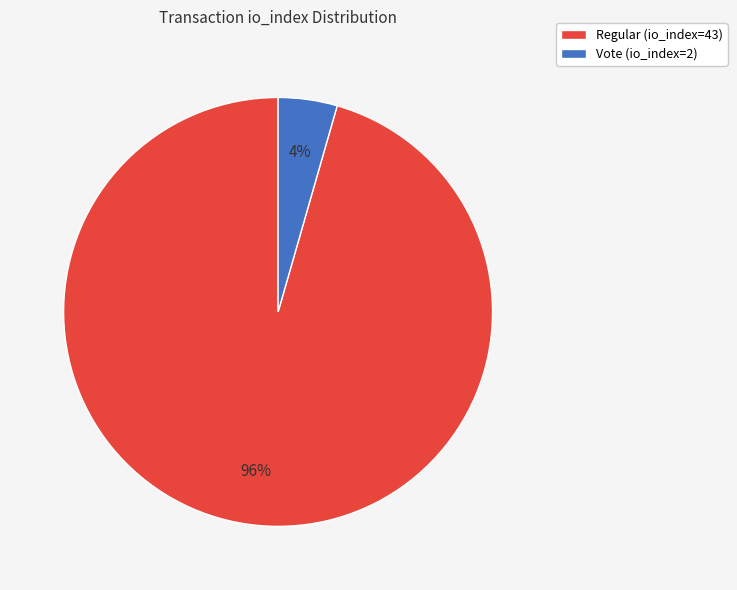

Which has a higher value, Vote (io_index=2) or Regular (io_index=43)?

Regular (io_index=43)